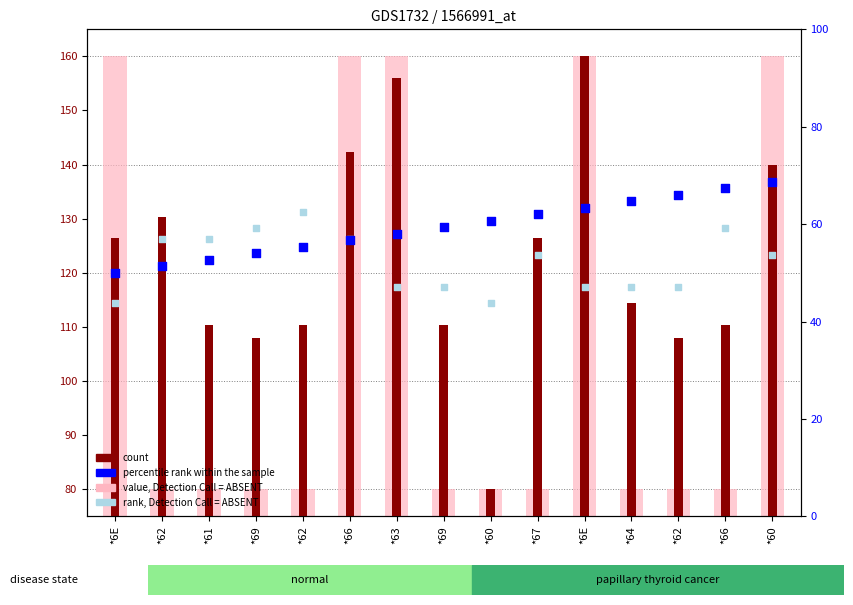

Is the value of count at *6E greater than the value of percentile rank within the sample at *6E?

Yes